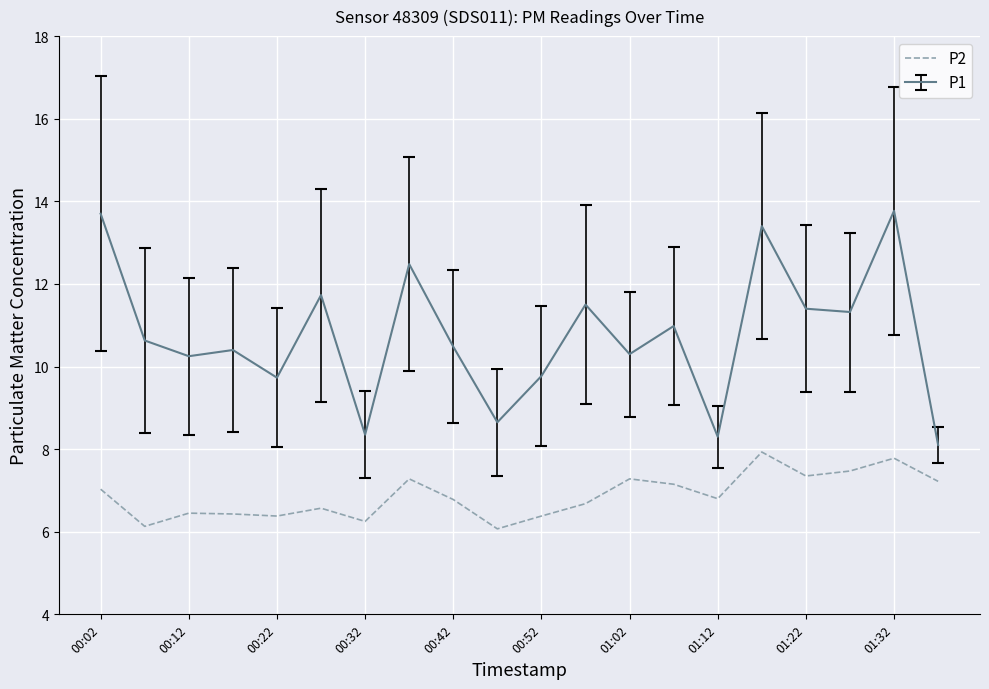

What is the greatest value displayed?

13.8